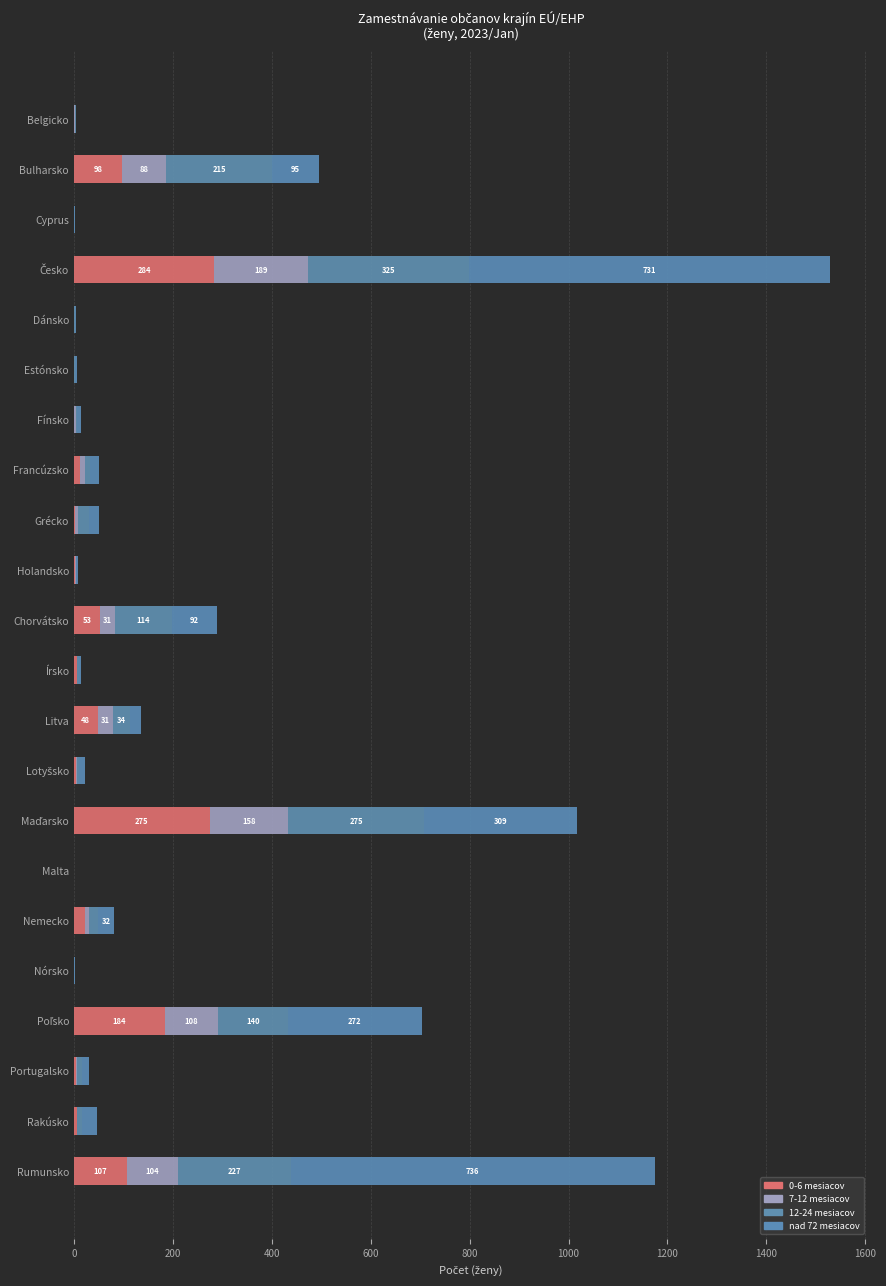

How many series are shown in this chart?

4